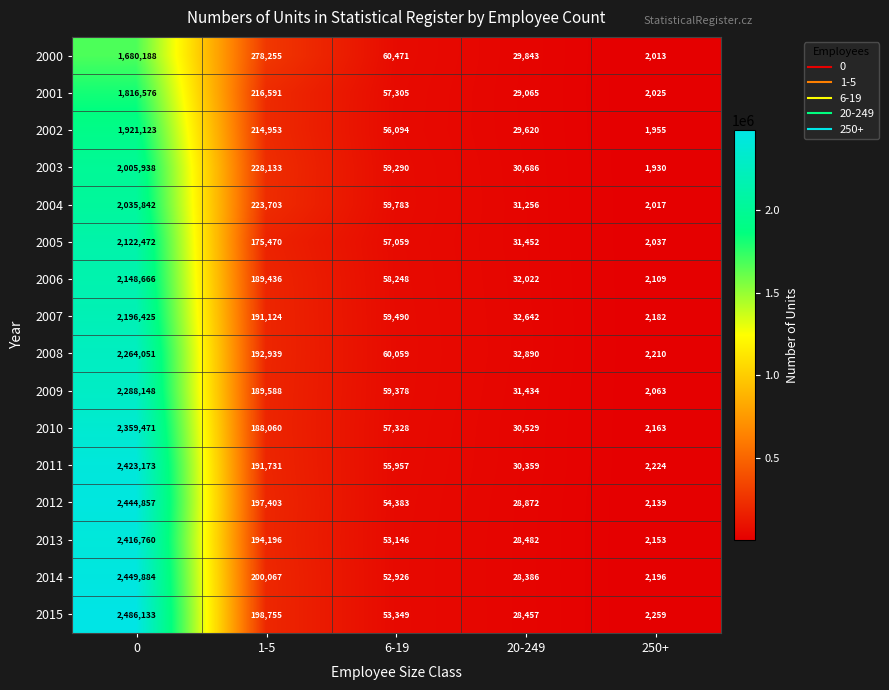

Which series has the largest total across all categories?

2015